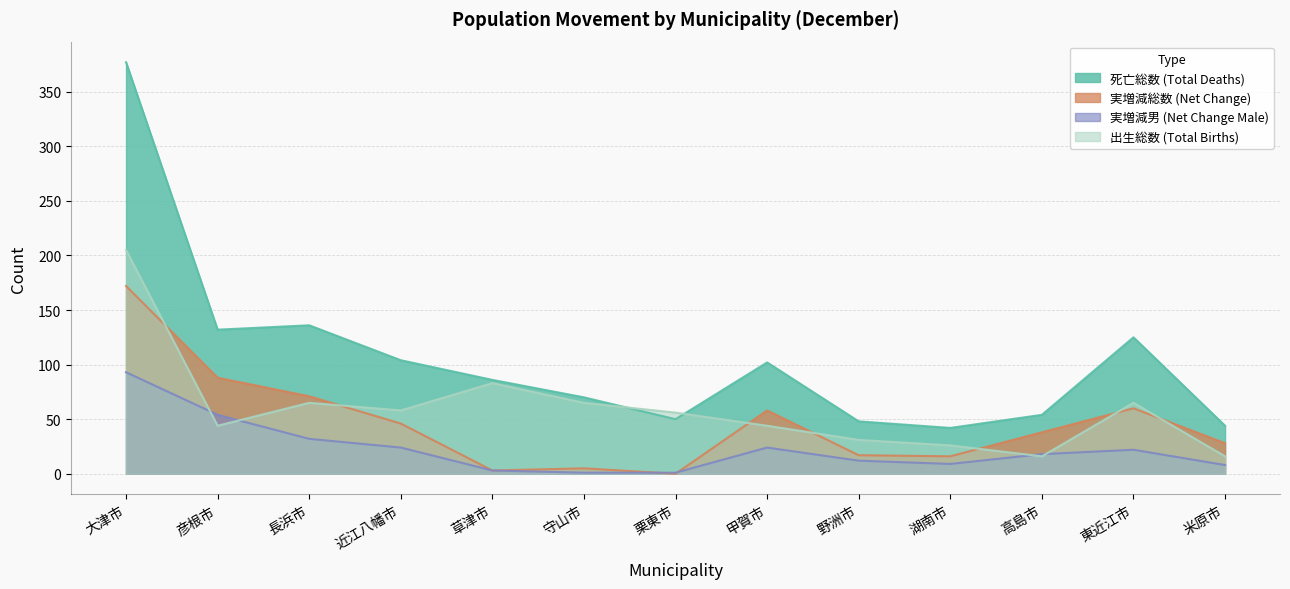

How many data points in 実増減総数 are less than 38?

6